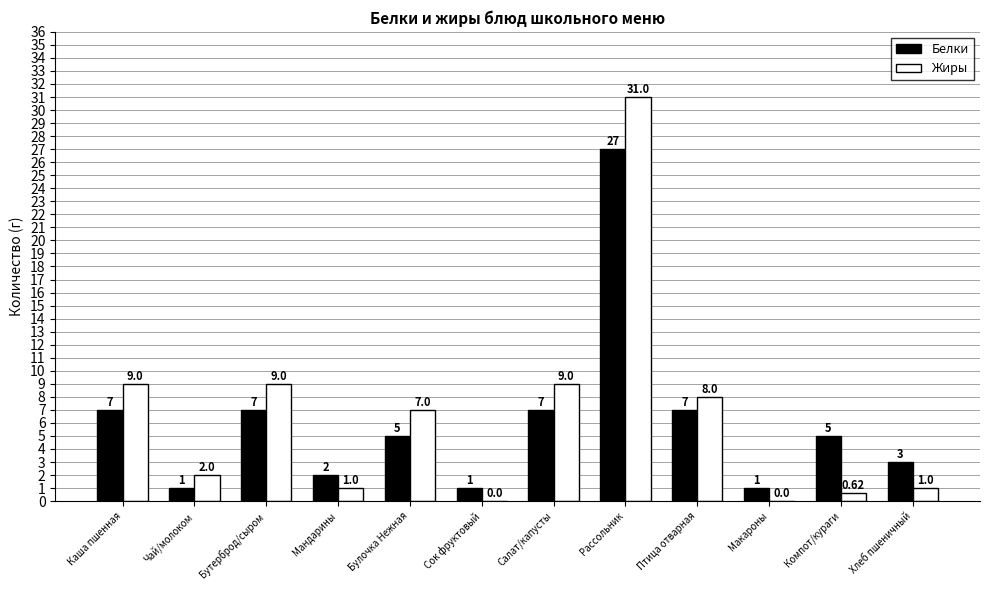

Are the bars grouped side by side (vs. stacked)?

Yes